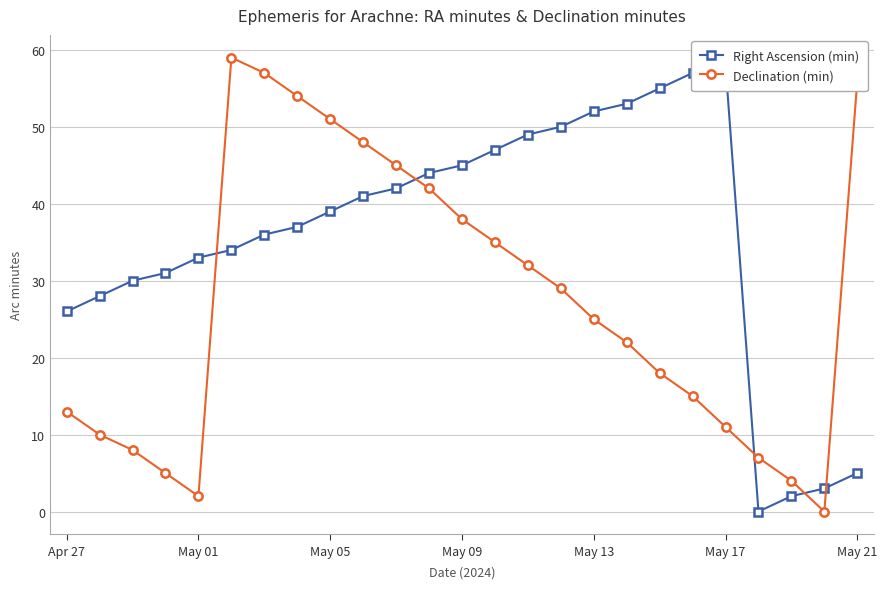

At 10, list the series in order from smallest to largest.

Right Ascension (min), Declination (min)